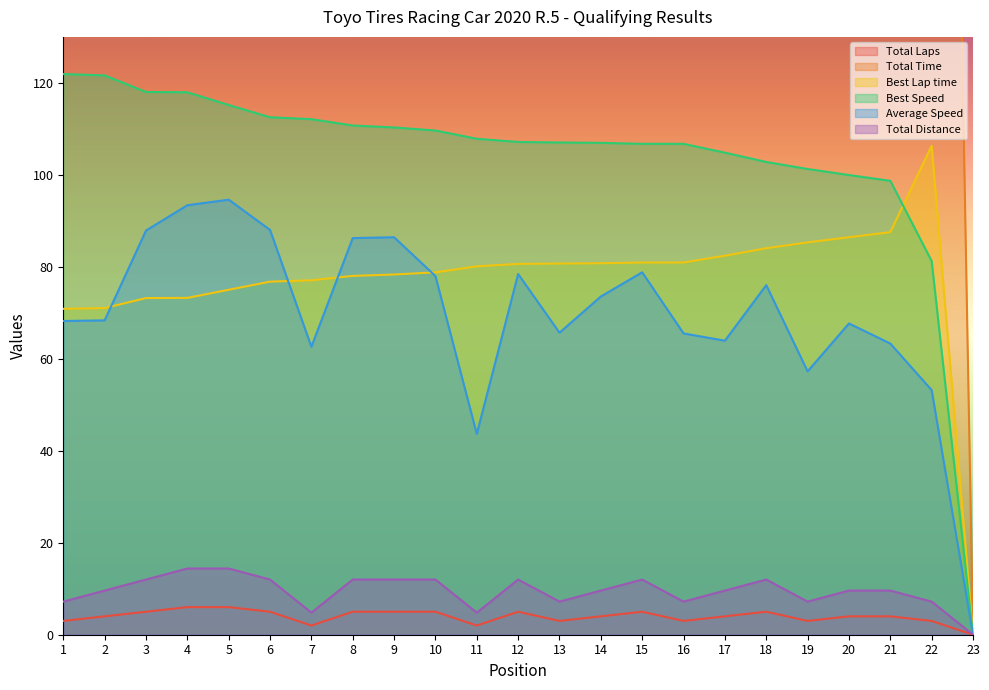

At how many categories does at least one series exceed 278?

21